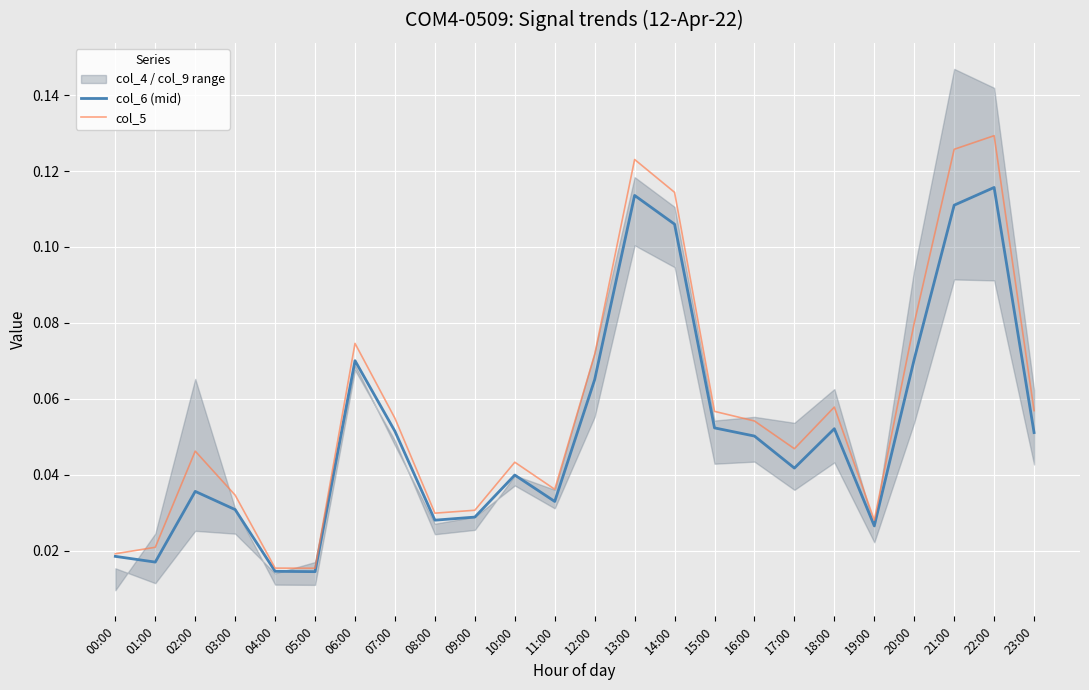

Between 11:00 and 06:00, which is larger?

06:00